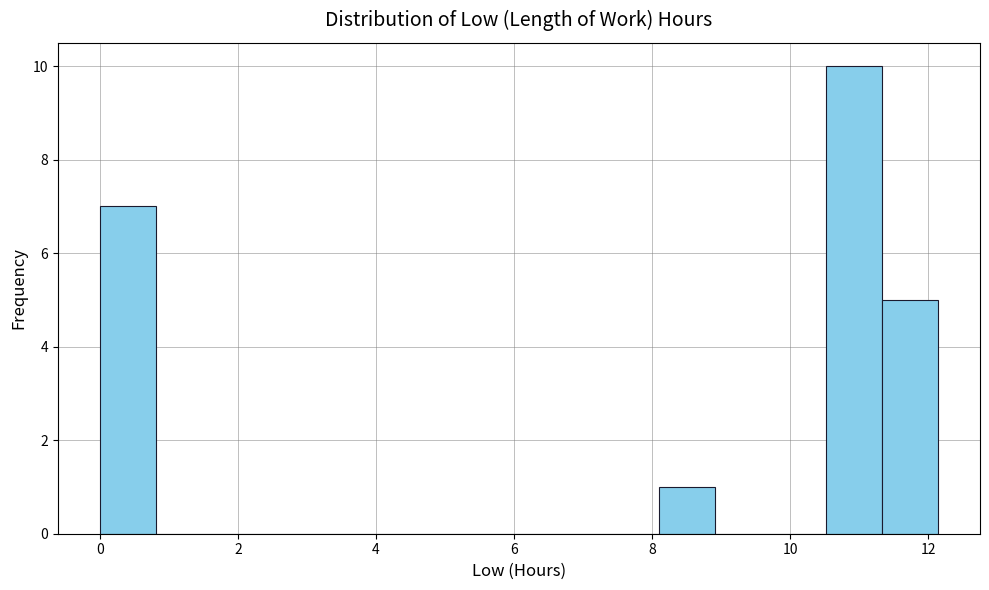

How tall is the bar that spans 10.6 to 11.4 on the x-axis? Neither the bar edges nor the heights are printed on the chart, so give them approximately, as read against the axes.

10